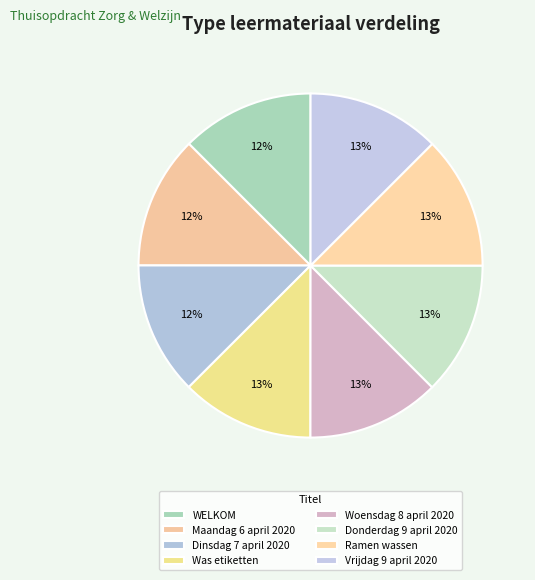

Is WELKOM the majority of the pie?

No